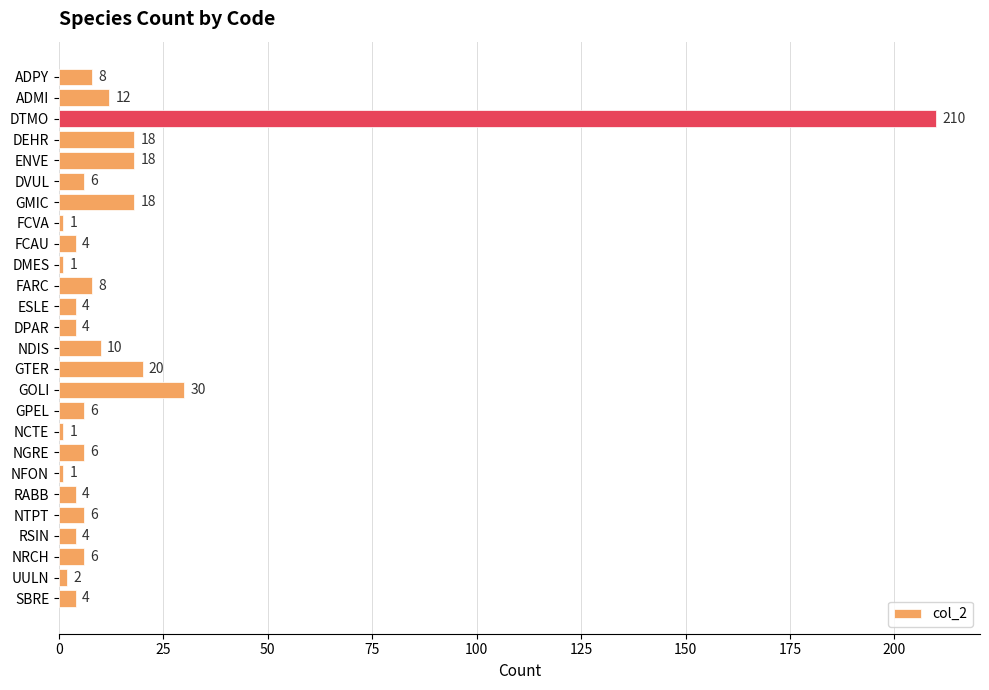

True or false: the data shows 8 at ADPY.

True